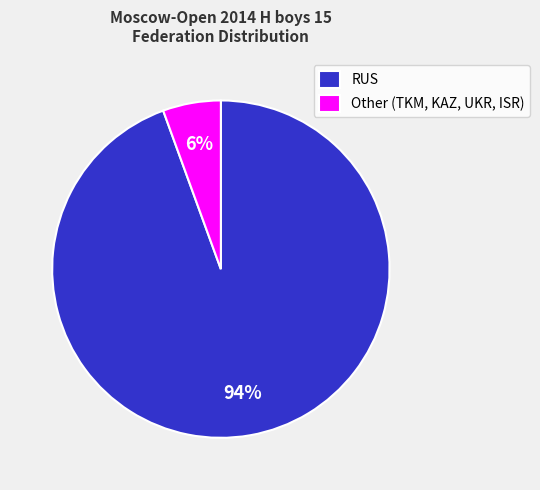

How many slices are in this pie chart?

2